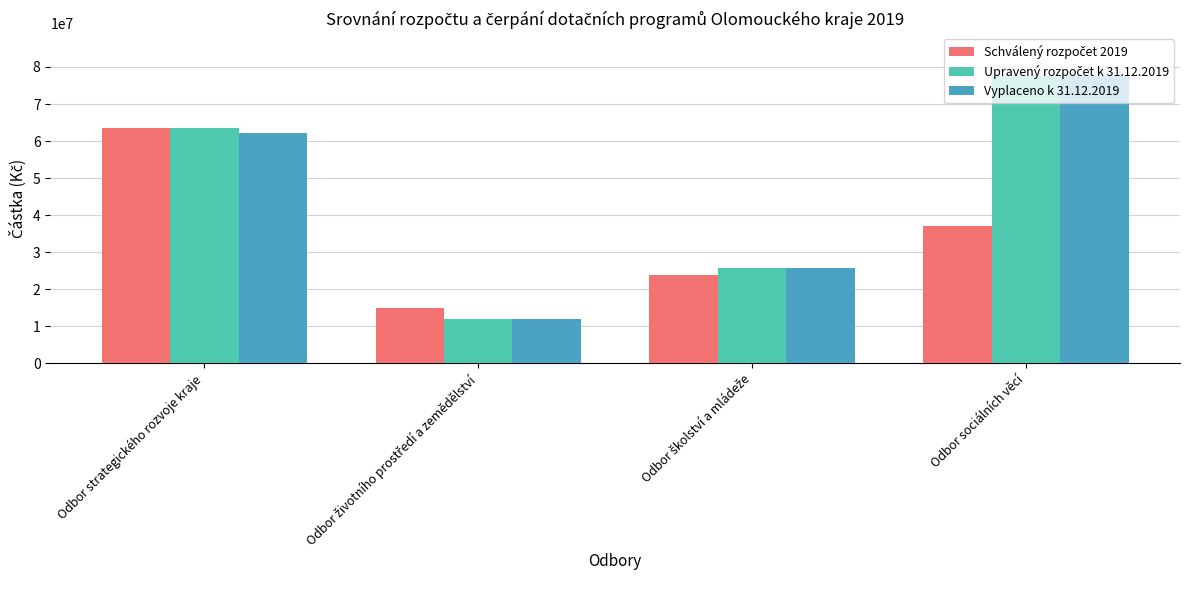

Which series has the largest range (max minus min)?

Vyplaceno k 31.12.2019